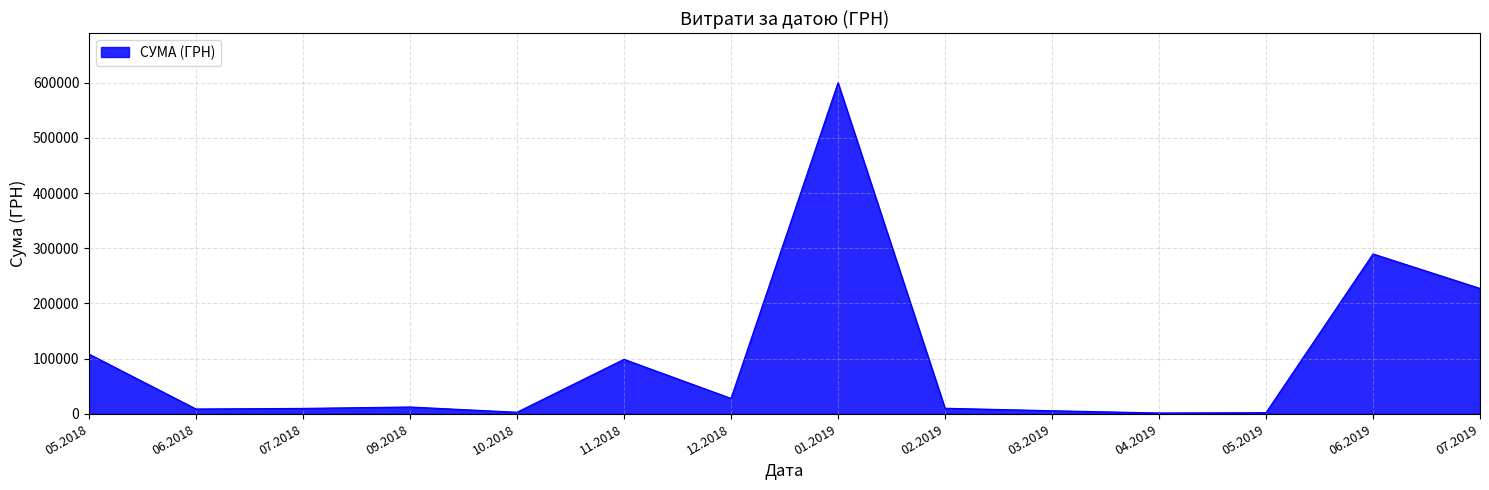

What is the change in value from 12.2018 to 01.2019?

+572337.6